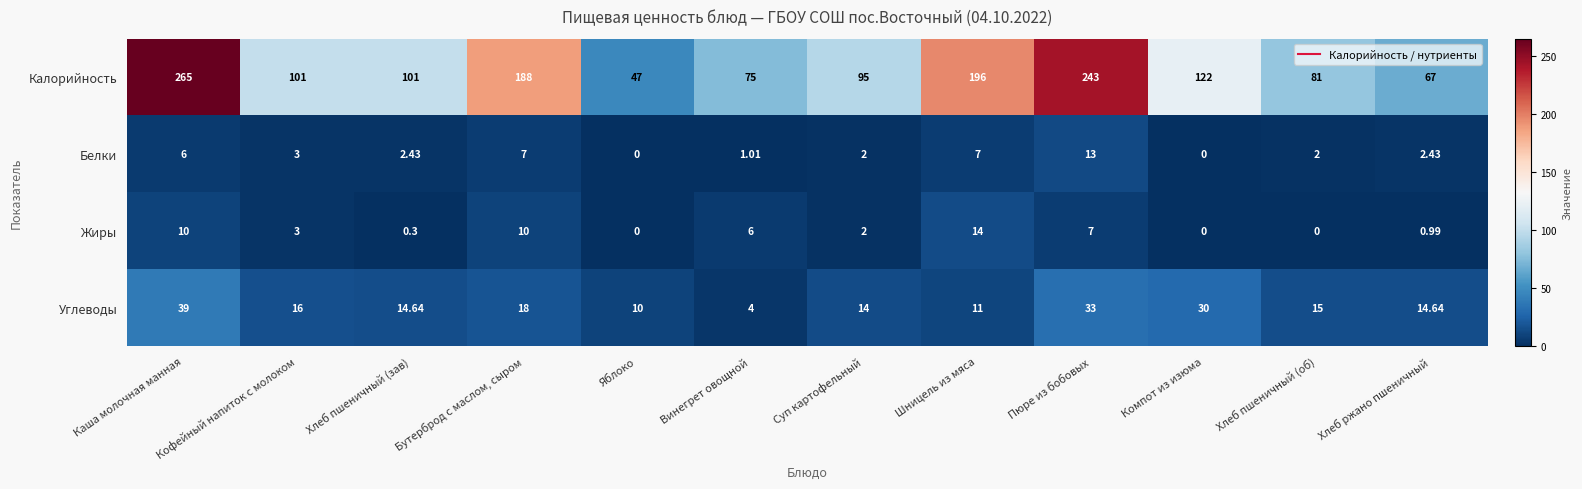

What is the maximum value shown in the chart?

265.0